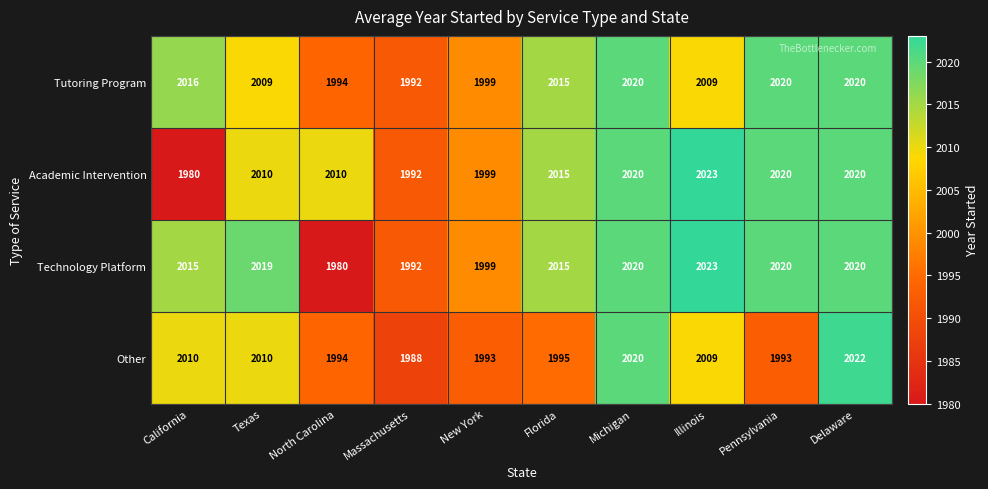

What is the difference between the highest and lowest values at Illinois?

14